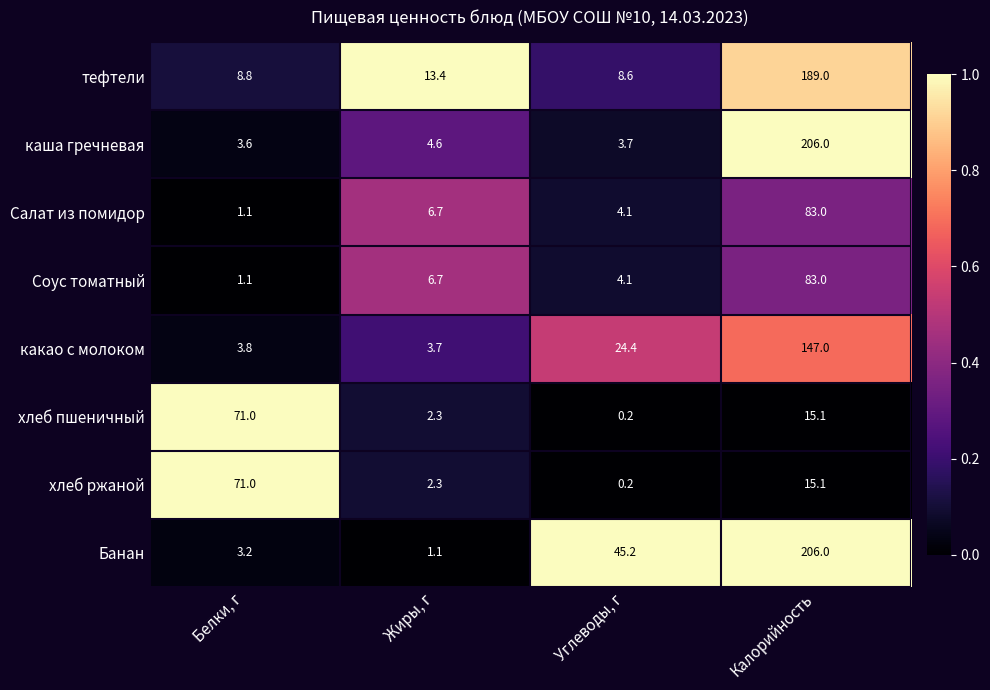

Is it true that Банан equals 3.2 at Белки, г?

True